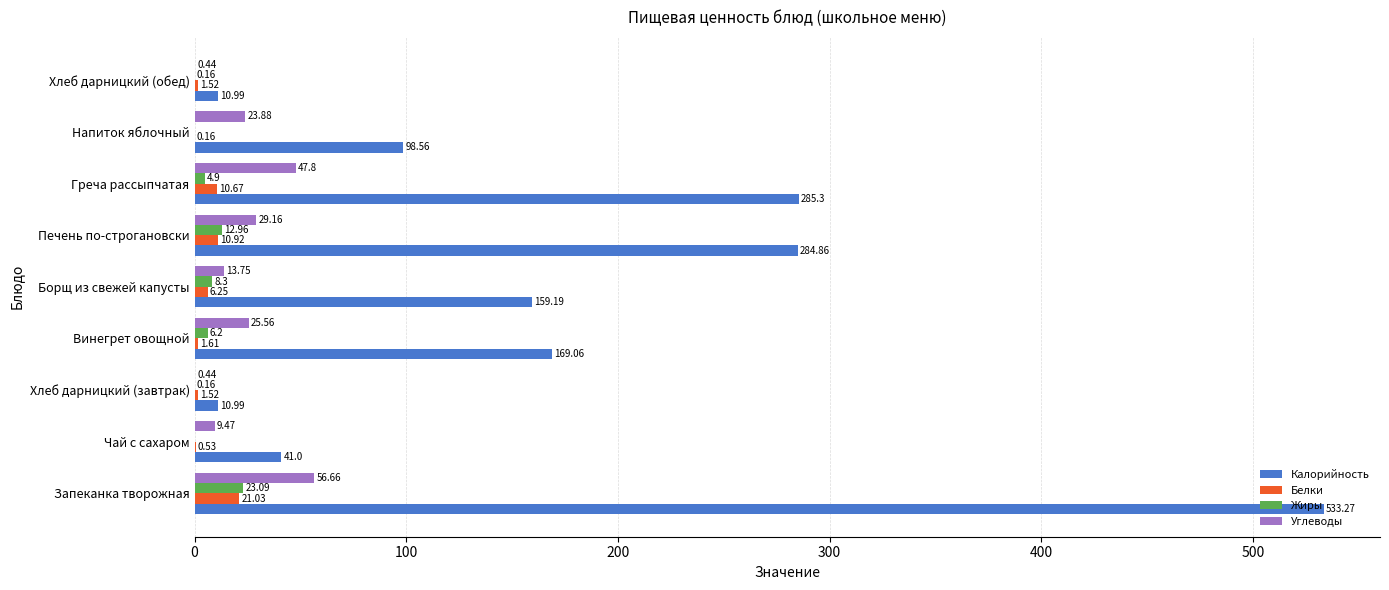

At which label is Жиры closest to 11?

Печень по-строгановски